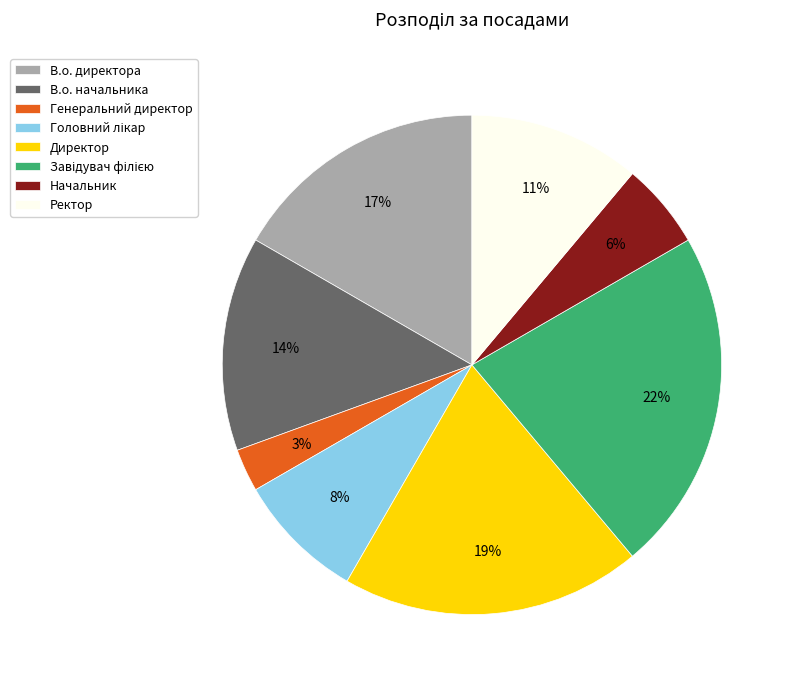

To the nearest percent, what portion does Начальник represent?

6%